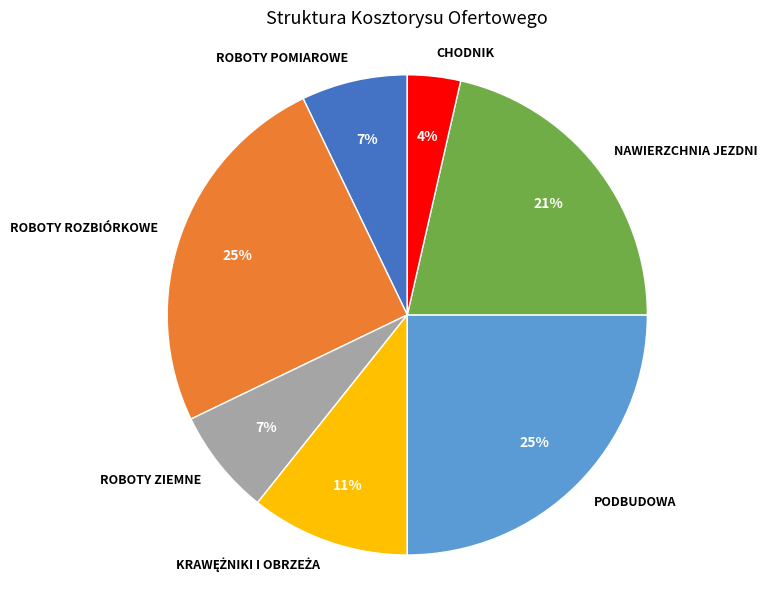

Is it true that NAWIERZCHNIA JEZDNI is 21% of the pie?

True